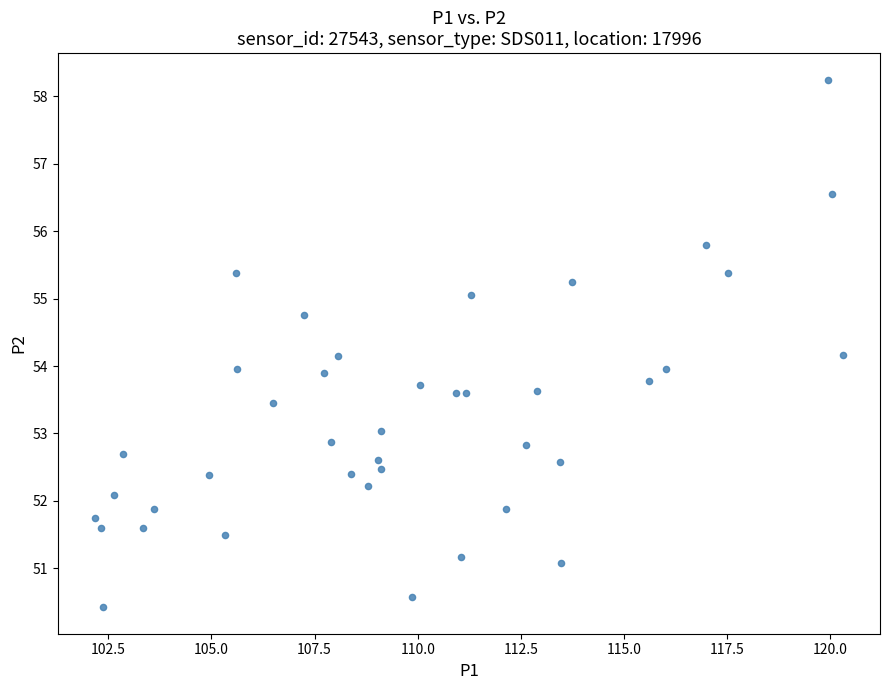

What is the range of Y values (max minus min)?

7.8